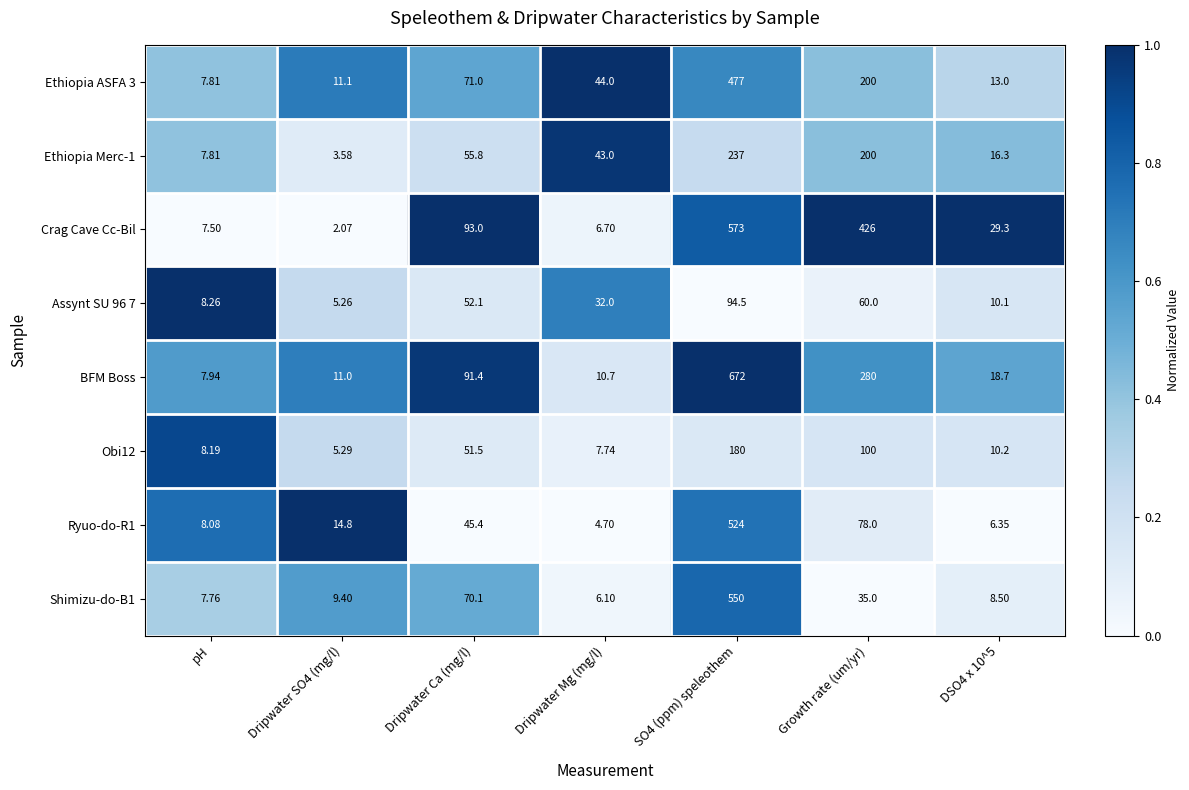

What is the maximum value shown in the chart?

672.0